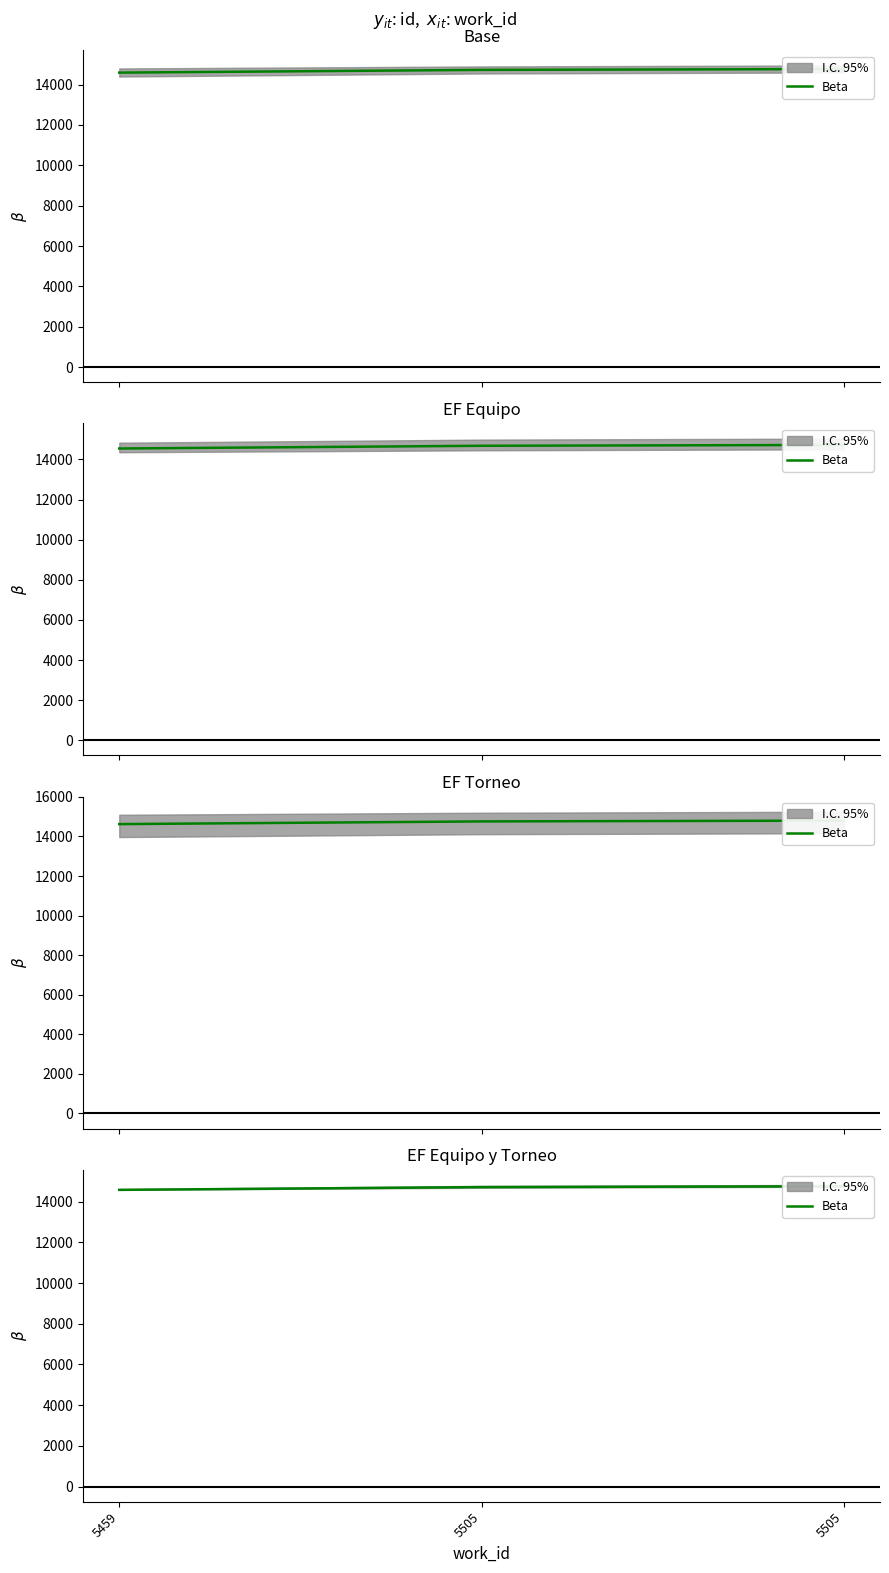

What is the value of the 2nd point from the left?

14709